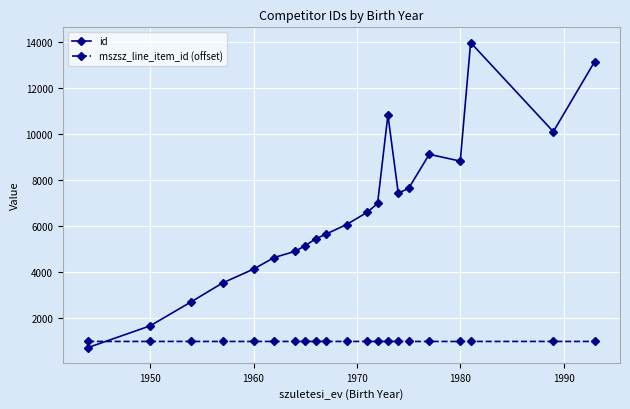

True or false: id and mszsz_line_item_id (offset) cross at least once.

True